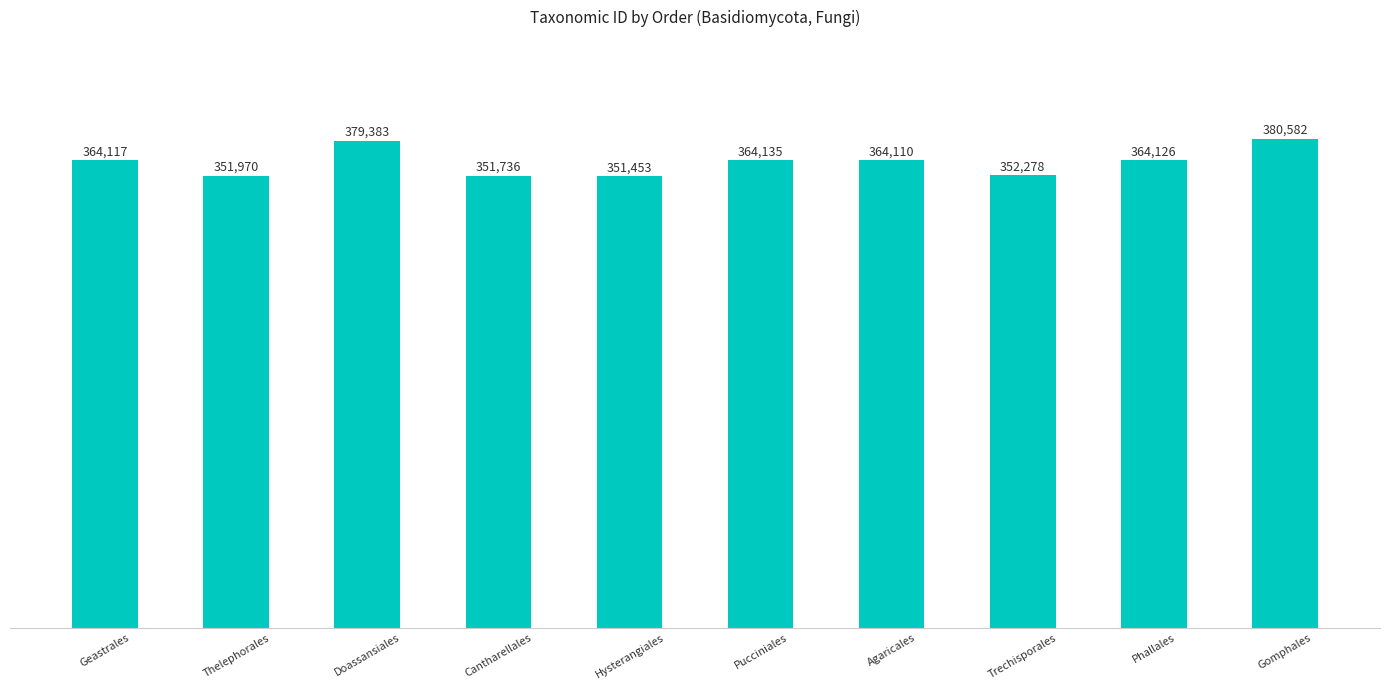

Reading left to right, transcribe all the data shown in this chart.

Geastrales=364117	Thelephorales=351970	Doassansiales=379383	Cantharellales=351736	Hysterangiales=351453	Pucciniales=364135	Agaricales=364110	Trechisporales=352278	Phallales=364126	Gomphales=380582